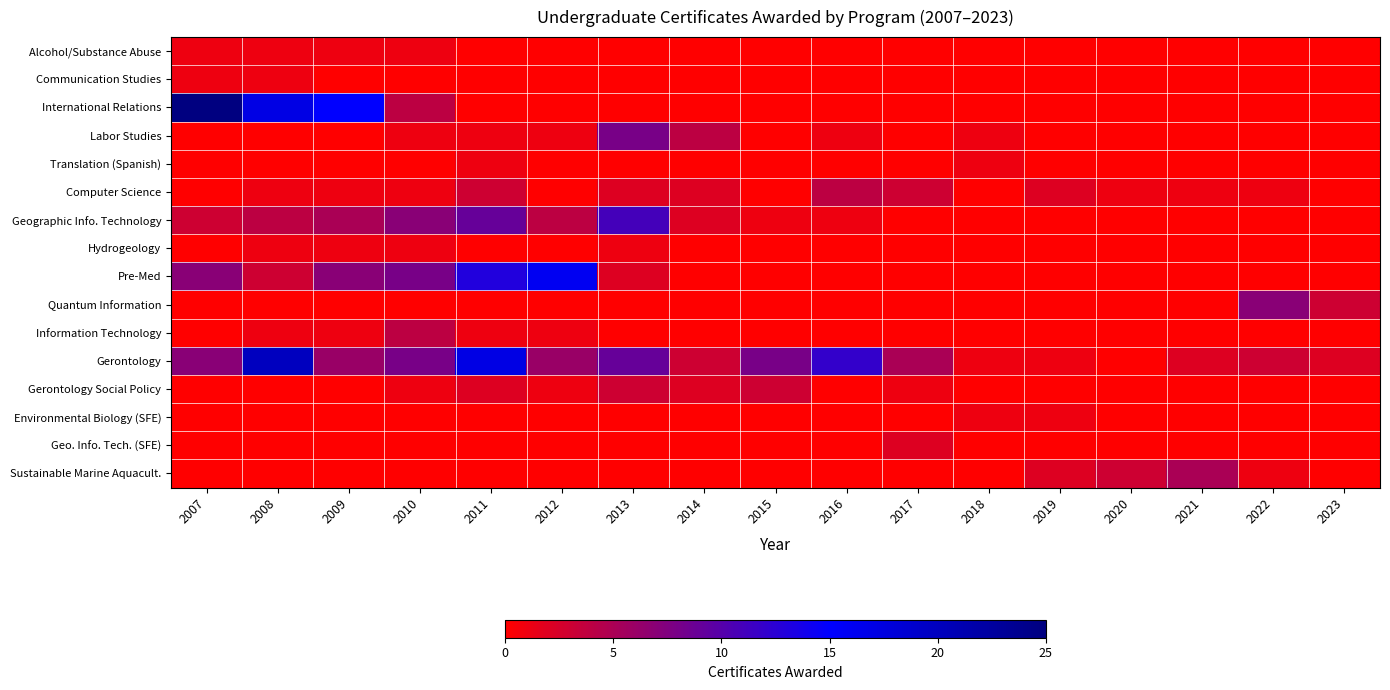

What is the total value across all series at 2012?

29